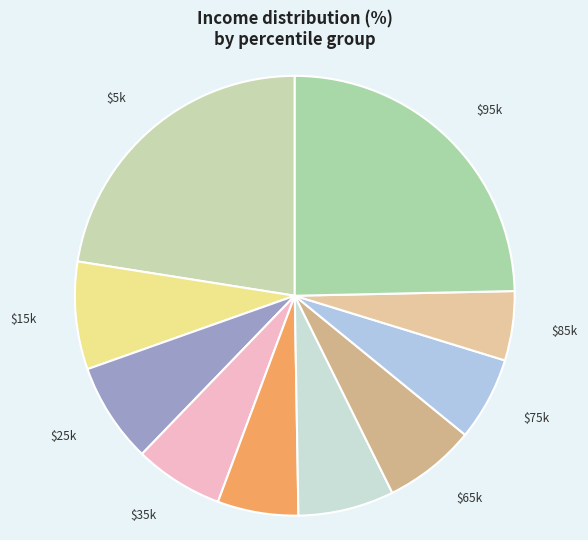

How many slices are in this pie chart?

10